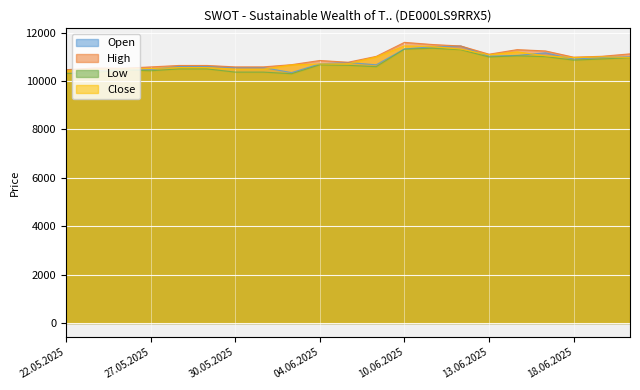

The High series shows 15252 at 30.05.2025. True or false?

False